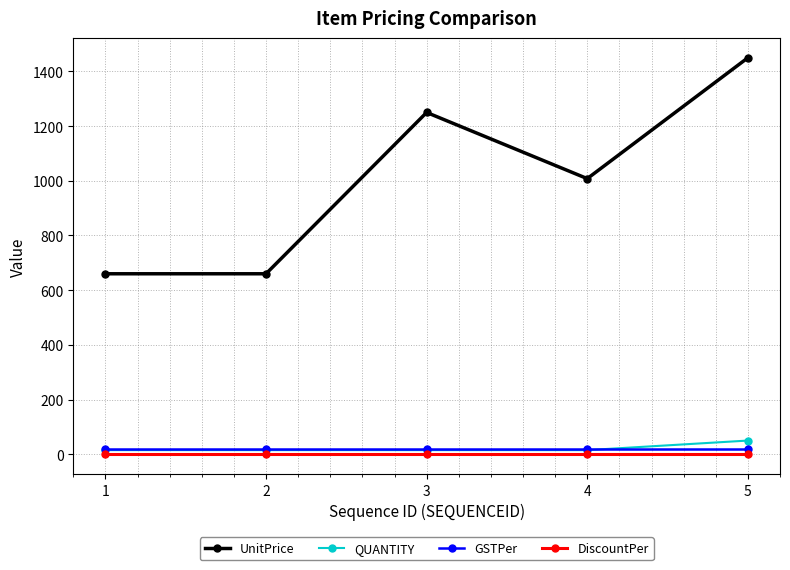

Which series has the largest total across all categories?

UnitPrice